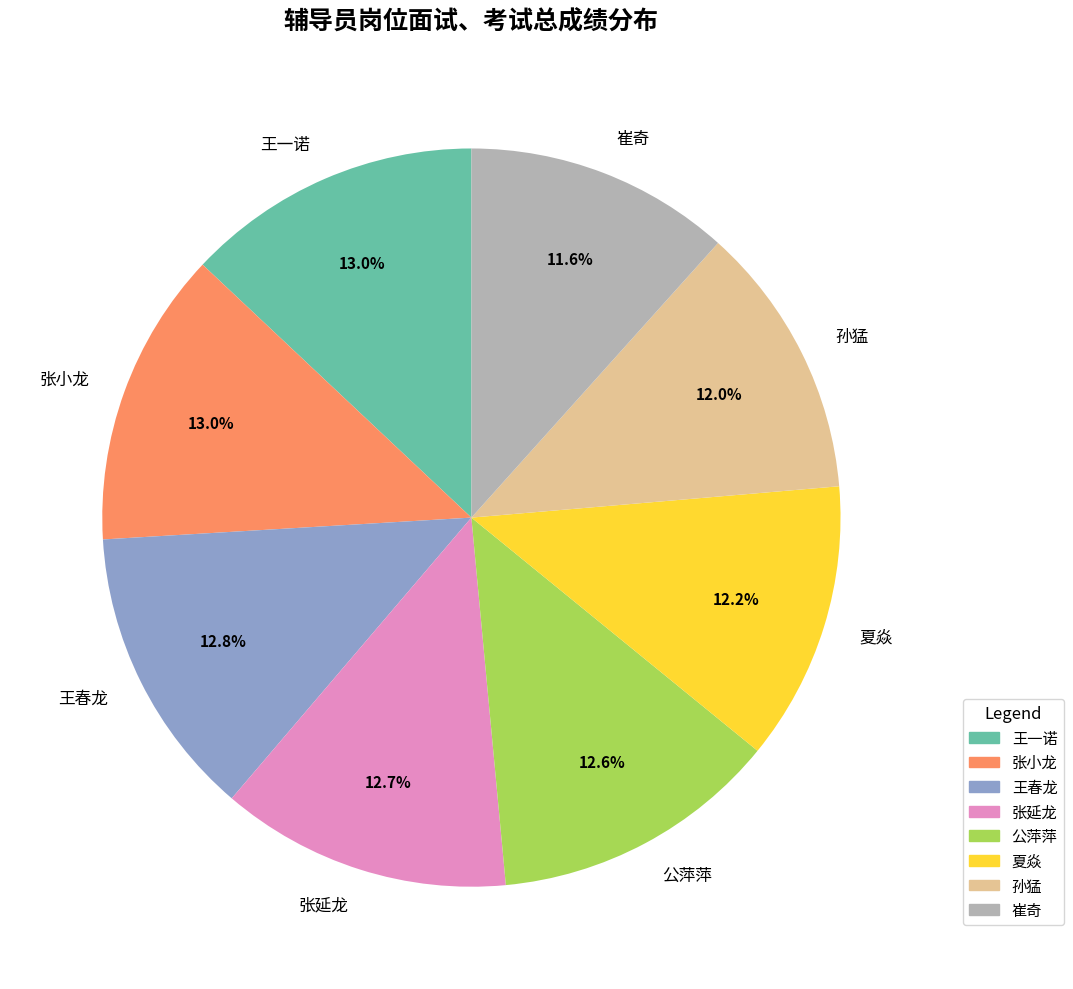

Which has a higher value, 张小龙 or 崔奇?

张小龙